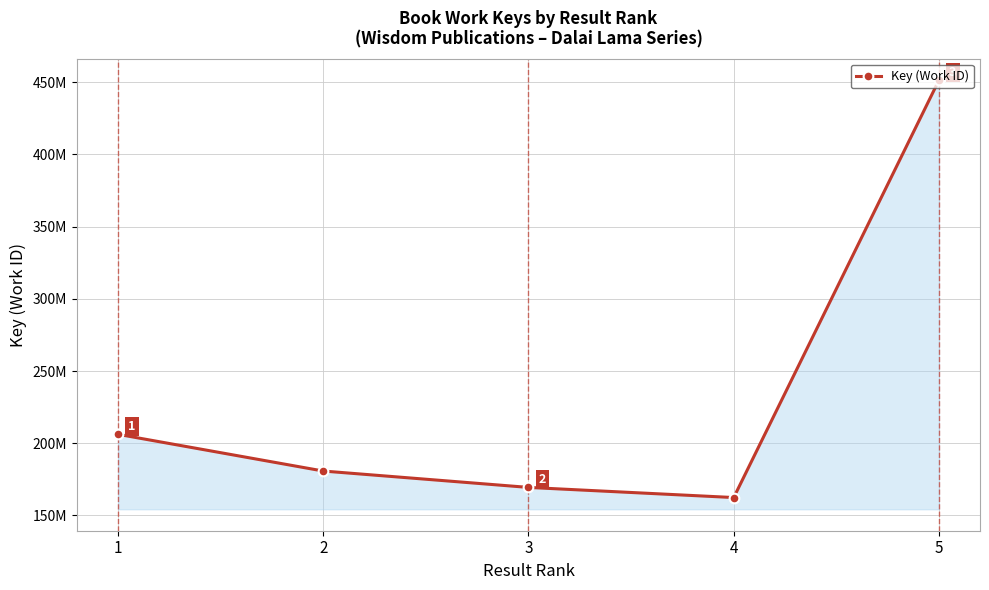

What is the sum of the values at 1 and 2?

386865088